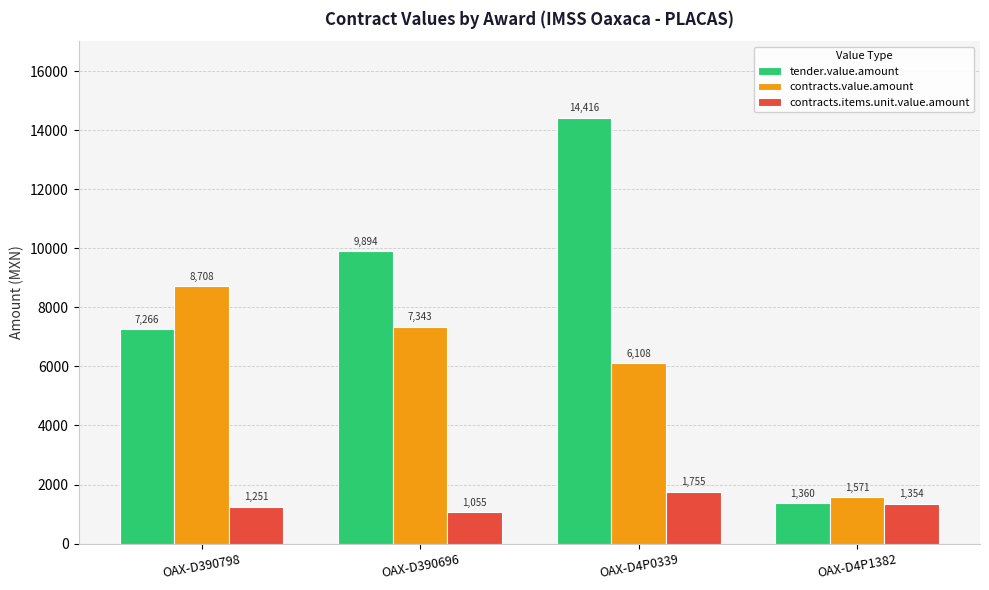

Read the contracts.value.amount value at OAX-D390696.

7343.4